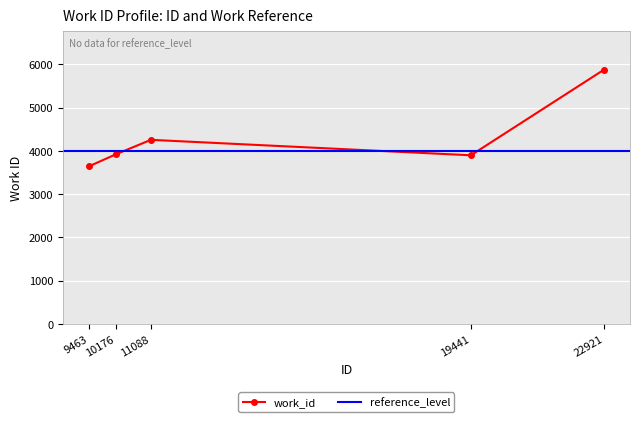

What is the ratio of the value at 10176 to the value at 9463?

1.1